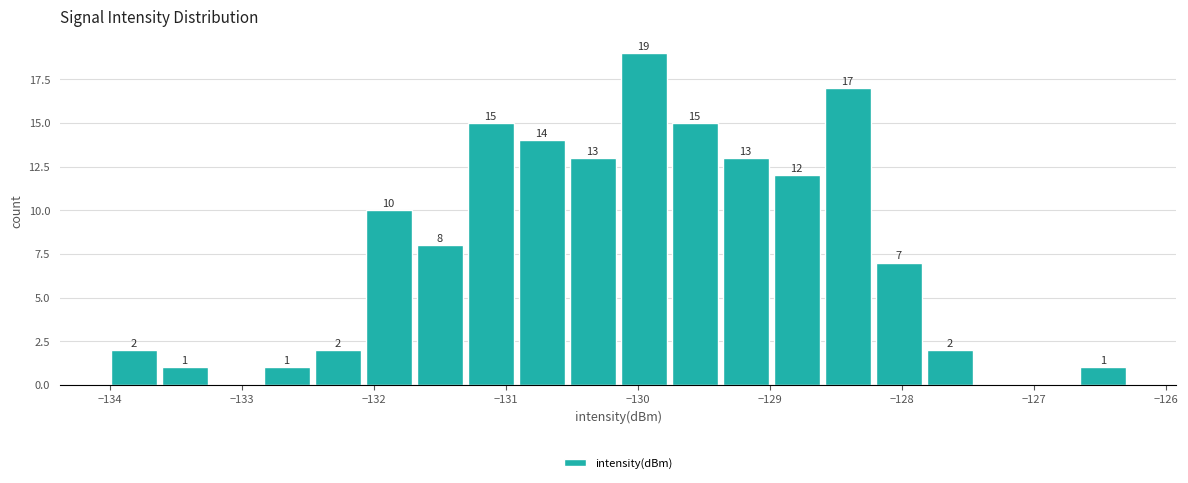

Around what value on the x-axis is the tallest bar? Give the approximate position of its centre, as read against the axis.

-130.0